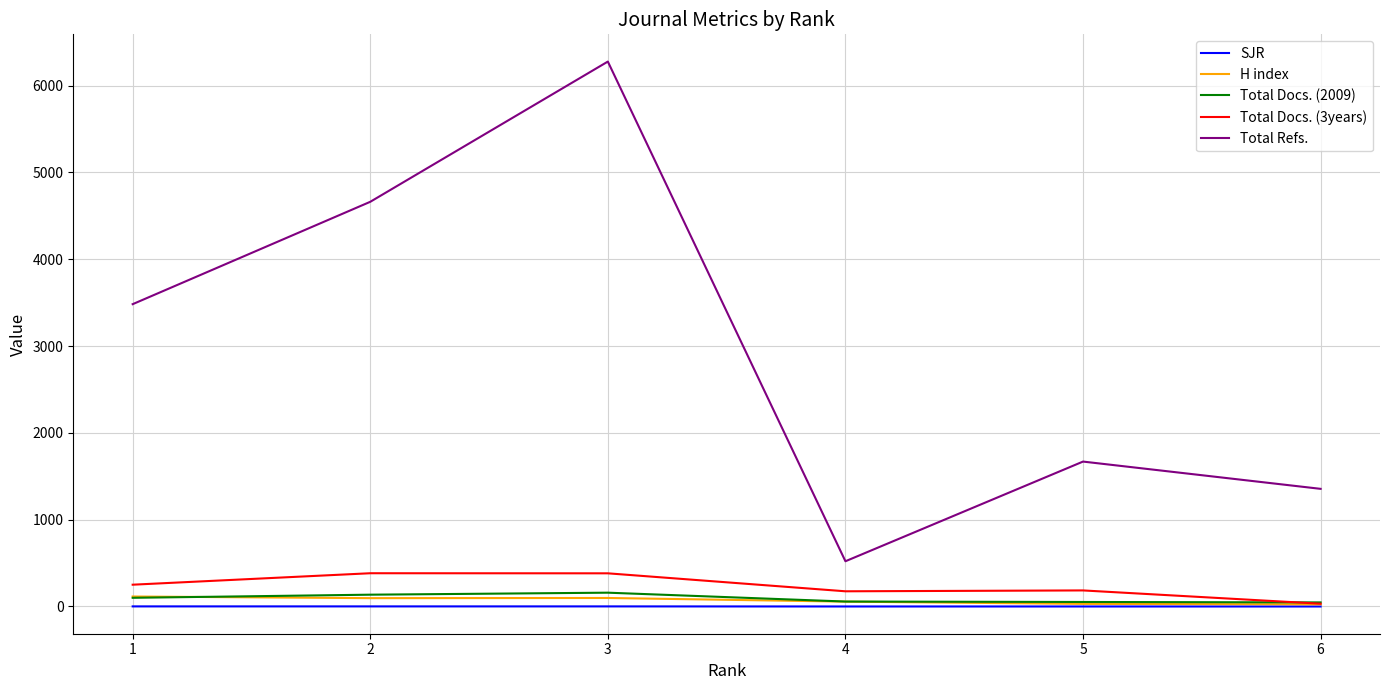

Count the number of data series in this chart.

5